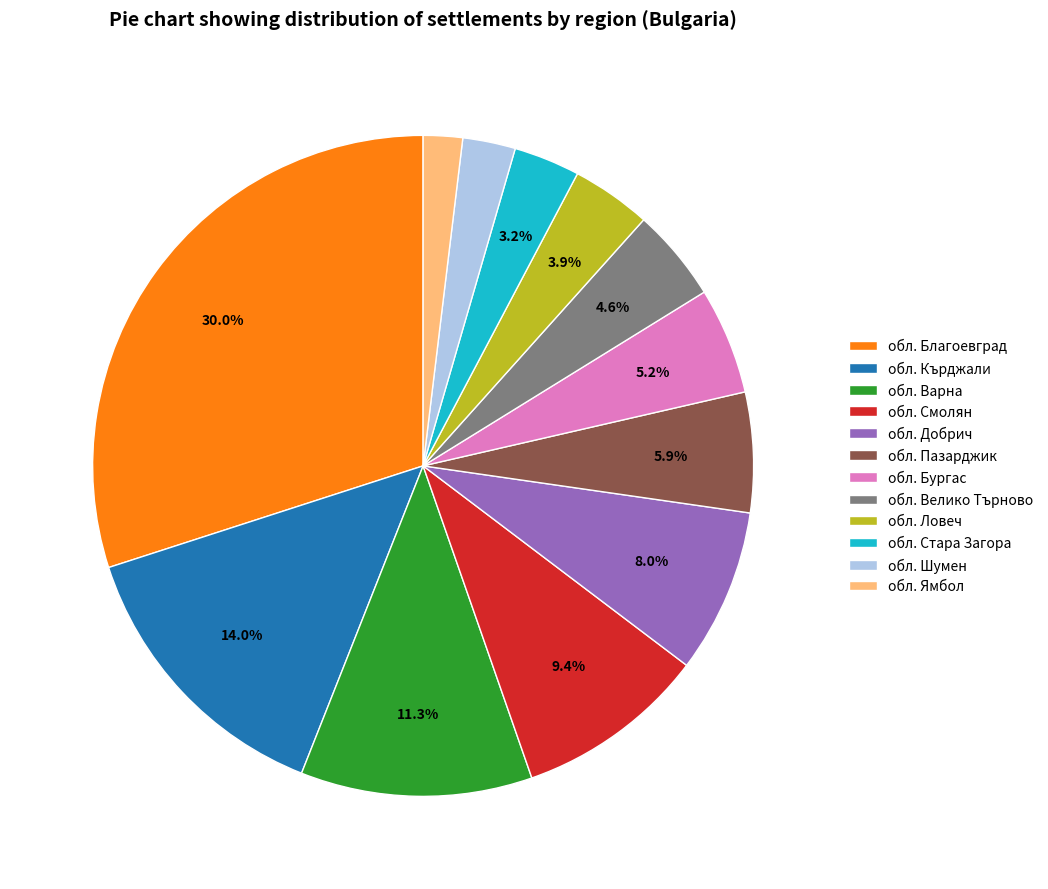

Which category has the smallest portion of the pie?

обл. Ямбол